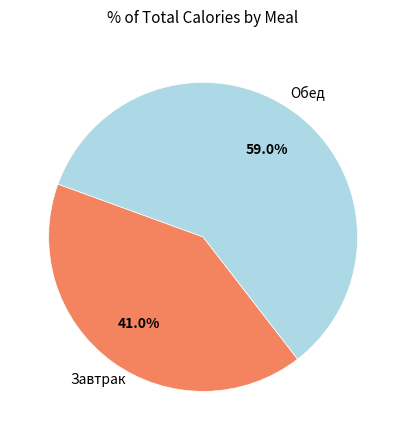

Is there a majority slice in this chart?

Yes